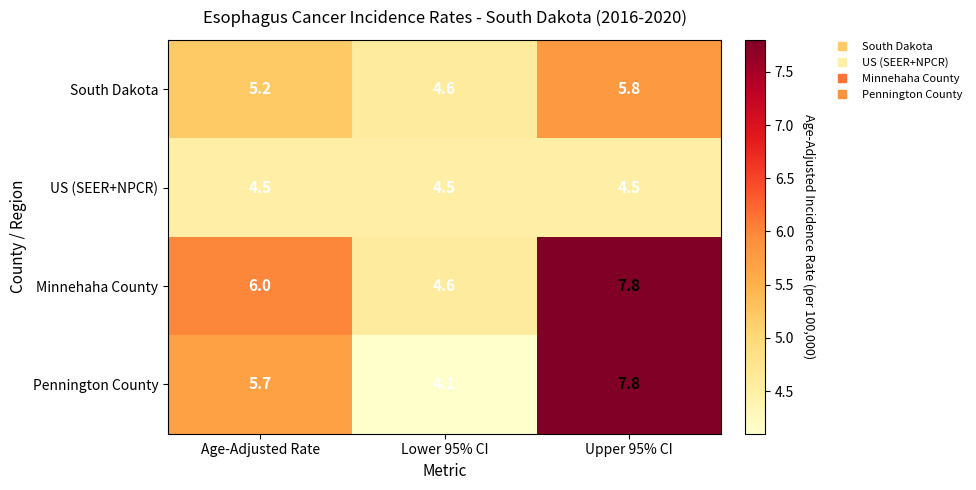

At which category does the chart reach its minimum across all series?

Lower 95% CI